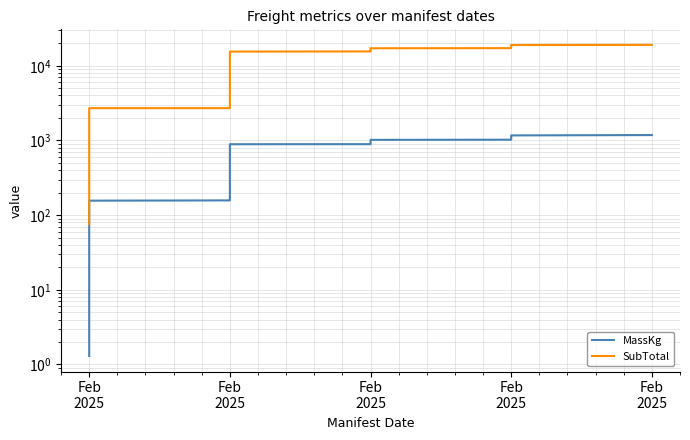

True or false: SubTotal and MassKg cross at least once.

False